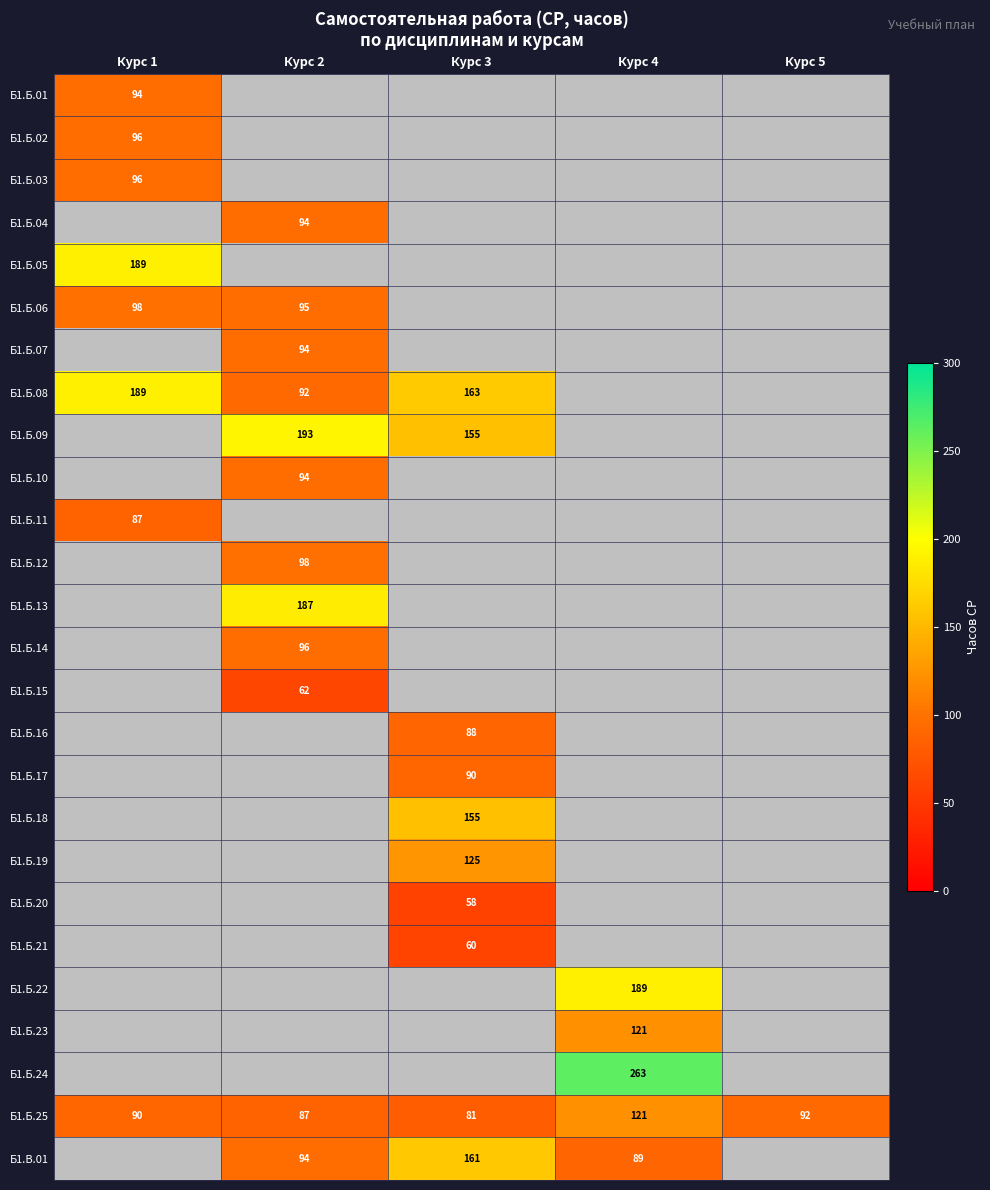

The value of Б1.Б.21 at Курс 3 is 89. True or false?

False